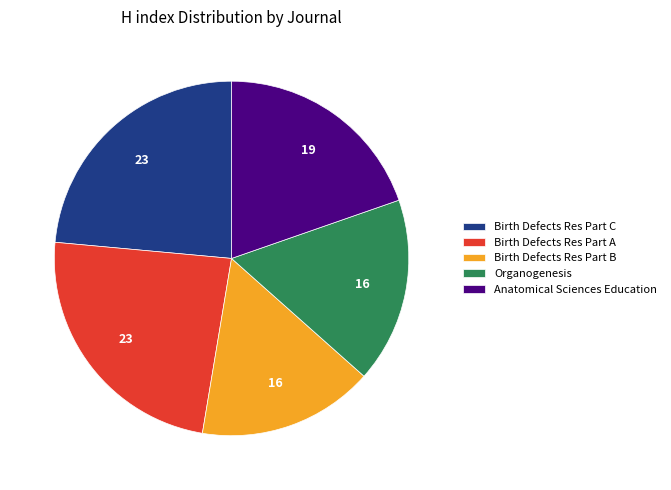

Is Birth Defects Res Part C the majority of the pie?

No